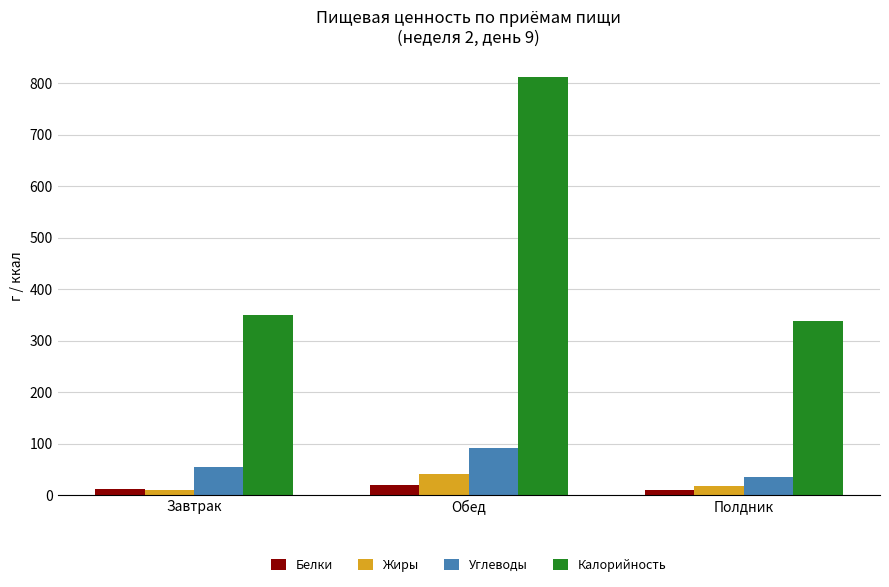

How many values in the Жиры series are below 17?

1